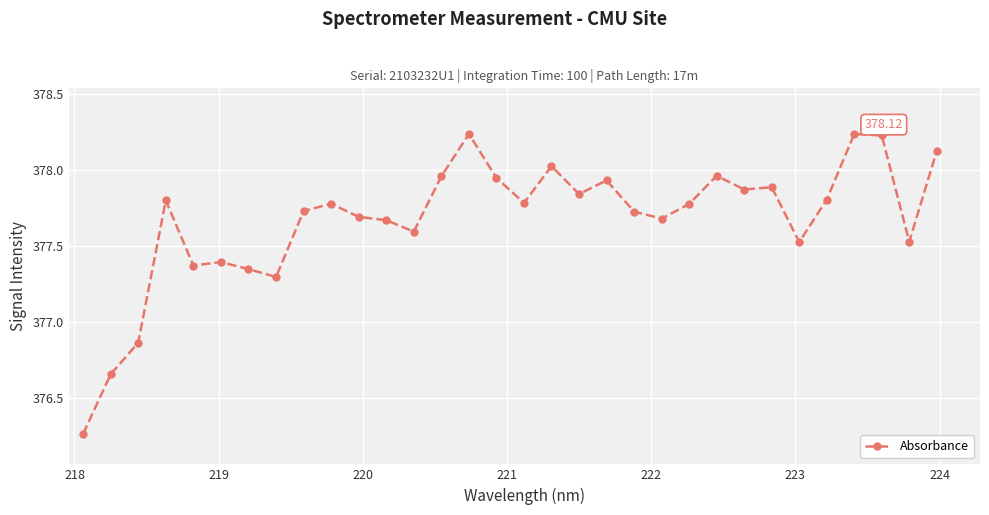

What is the sum of all values?

12085.5